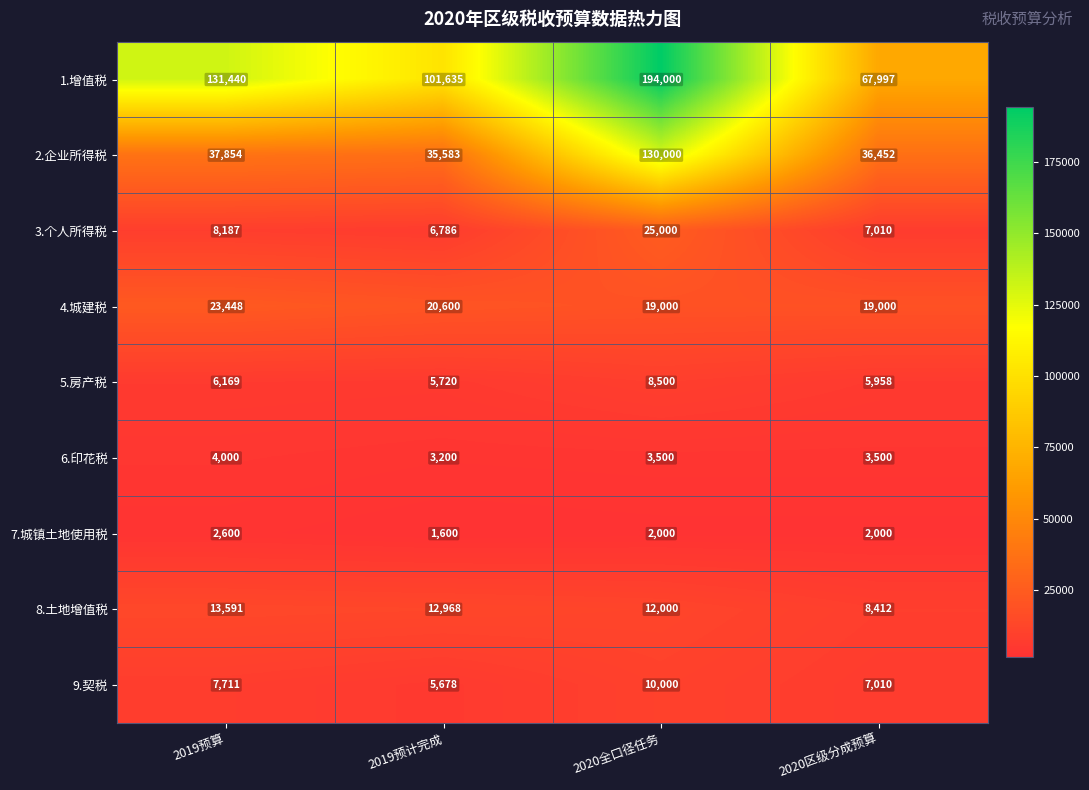

How many series are shown in this chart?

9